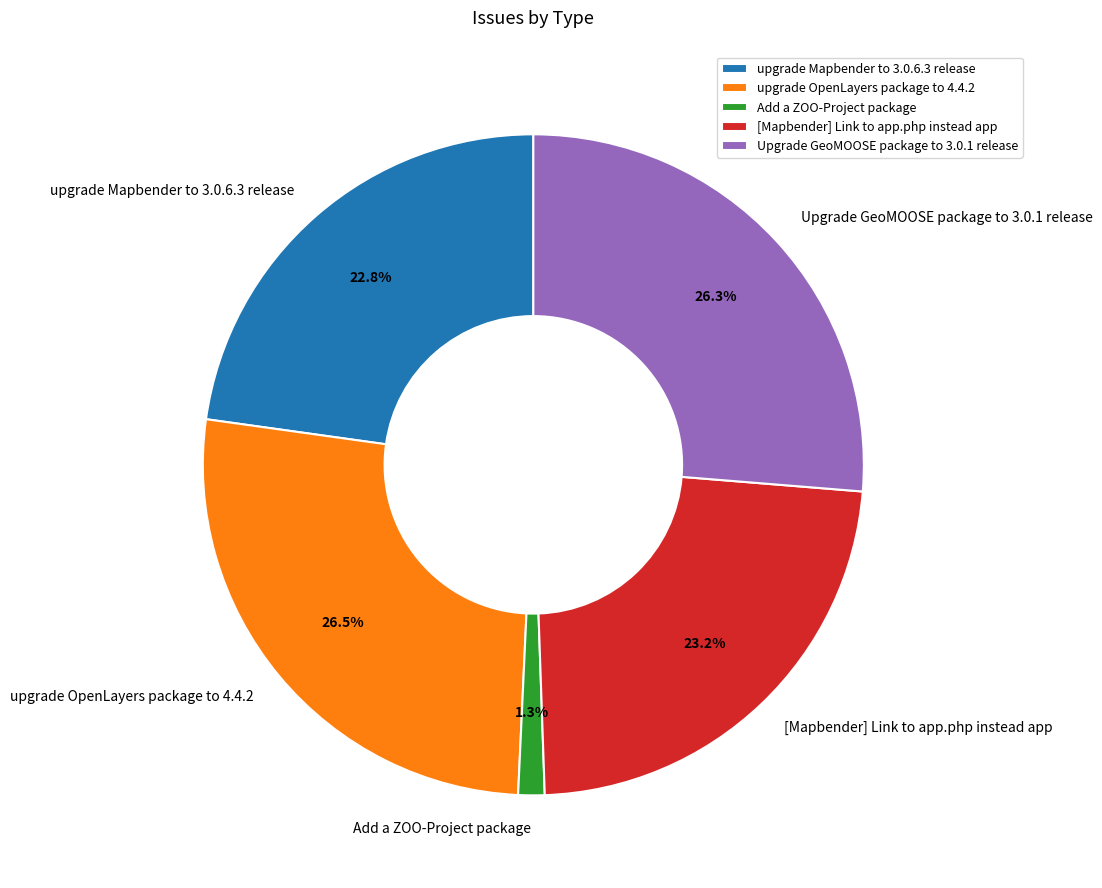

To the nearest percent, what portion does Add a ZOO-Project package represent?

1%